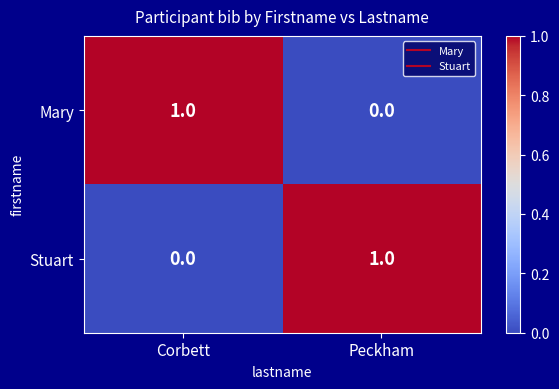

At which label is Mary closest to 0?

Peckham